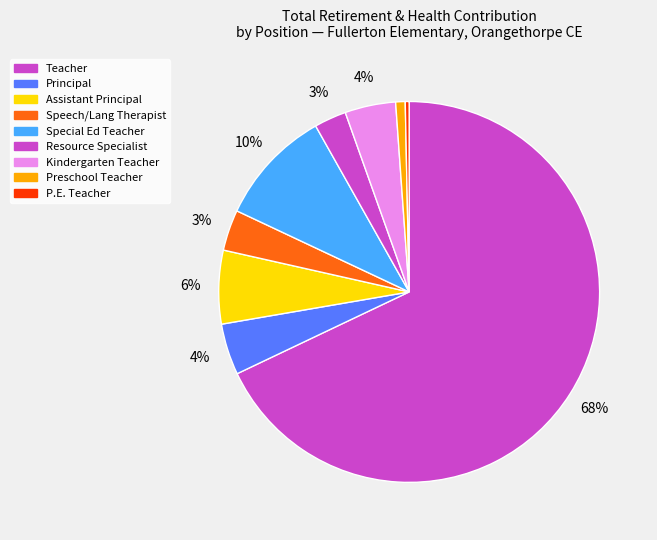

To the nearest percent, what is the difference between the largest and smallest slice percentages?

68%